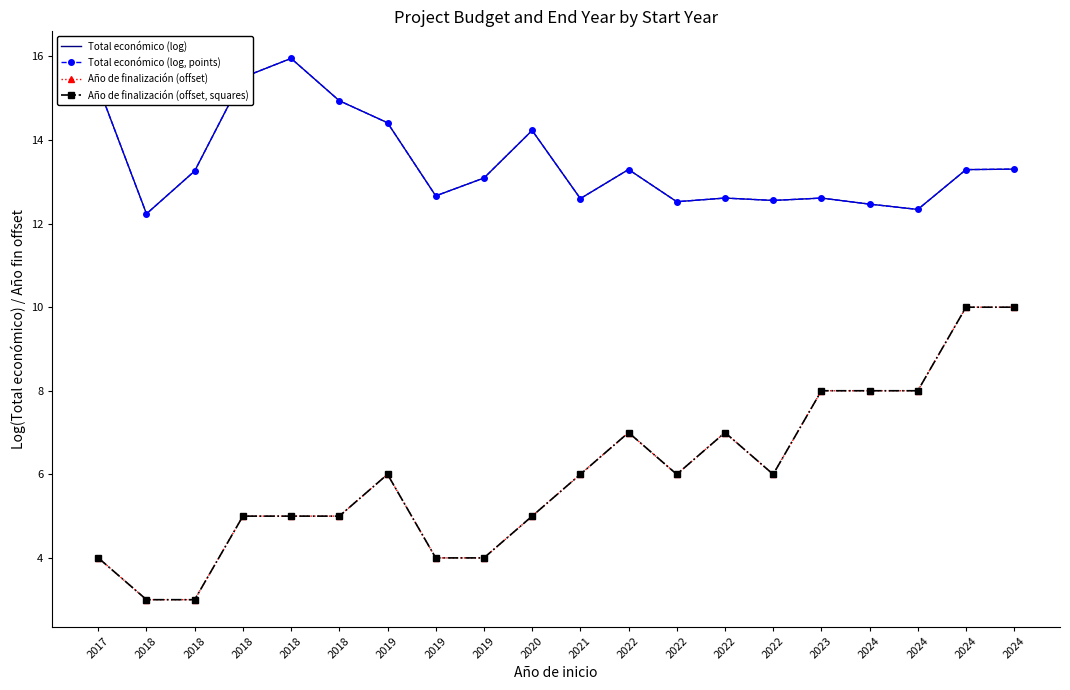

Read the Año de finalización (offset) value at 2017.

4.0